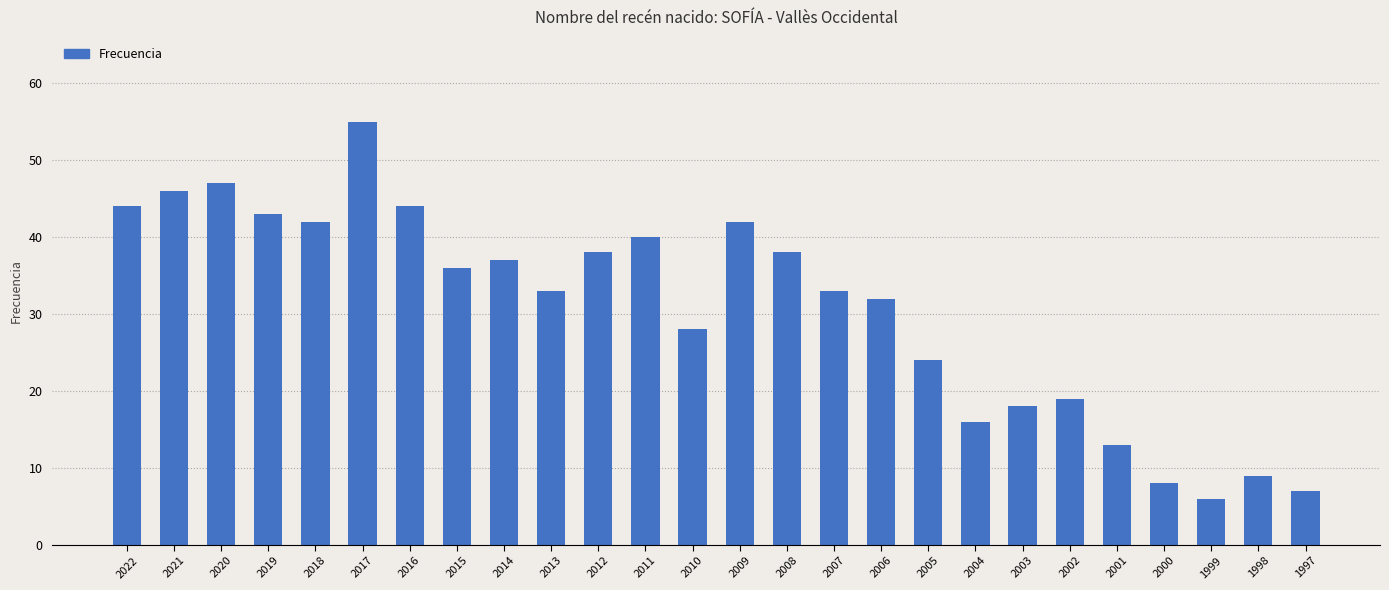

The value at 2007 is 9. True or false?

False